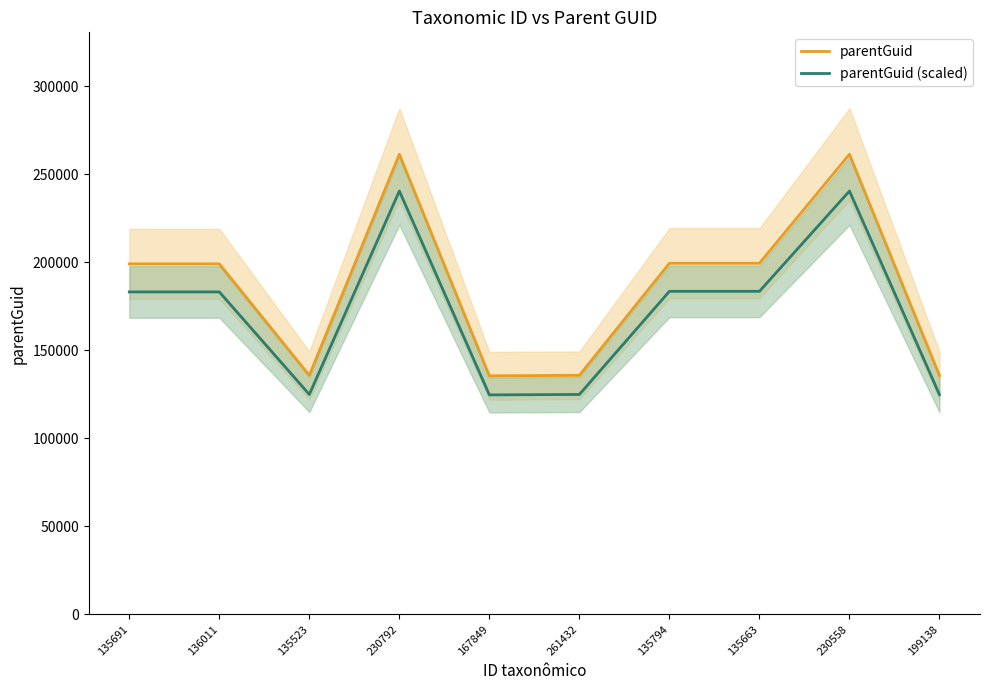

What are all the series names shown in the legend?

parentGuid, parentGuid (scaled)